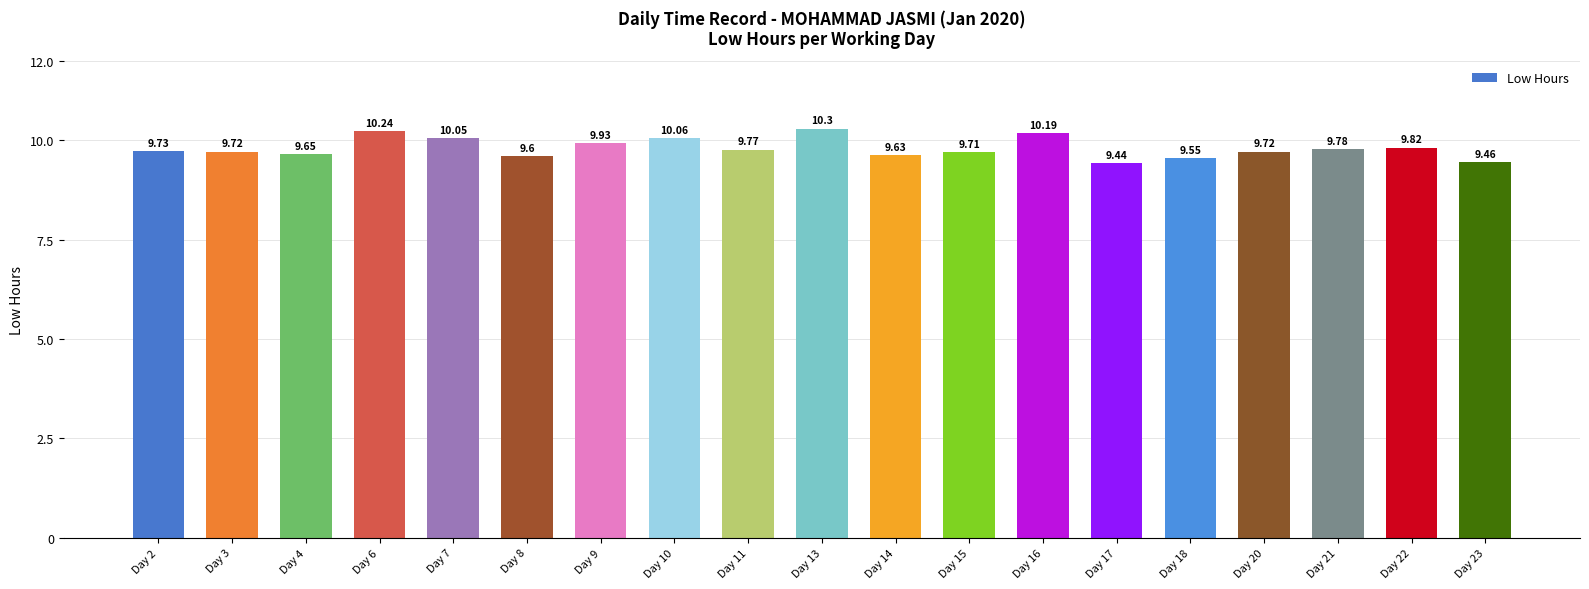

What is the difference between the maximum and second lowest values?

0.8